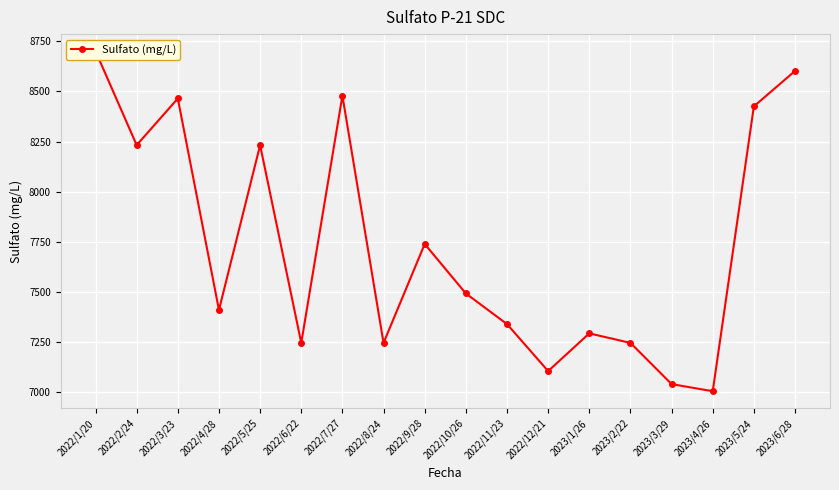

Does the chart display data point markers on the line(s)?

Yes